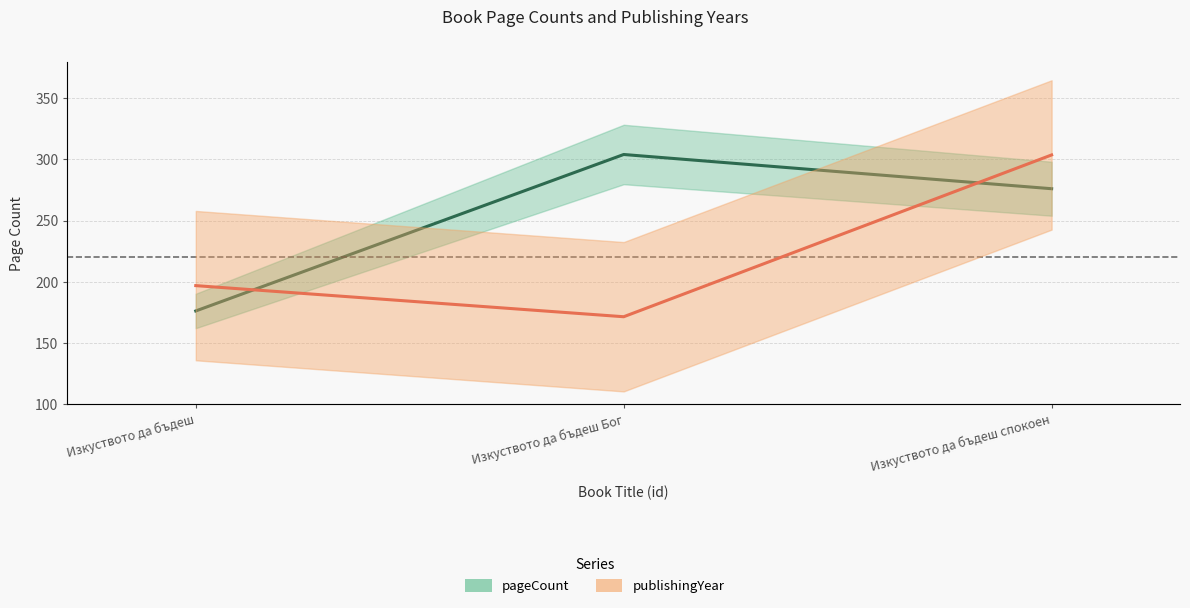

How many values in the pageCount series are below 276?

1